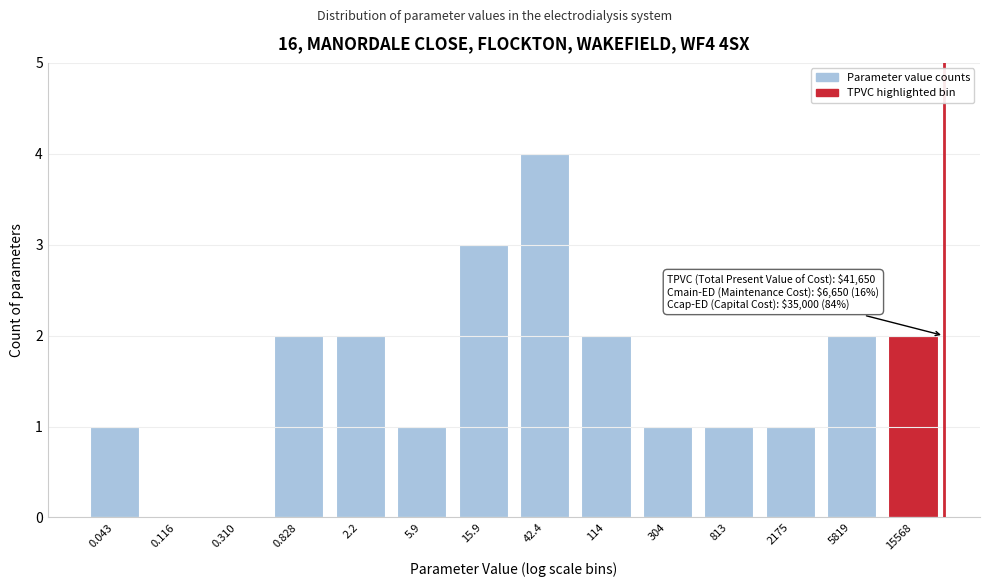

Reading left to right, what are all the values shown in this chart?

0.043=1	0.116=0	0.310=0	0.828=2	2.2=2	5.9=1	15.9=3	42.4=4	114=2	304=1	813=1	2175=1	5819=2	15568=2